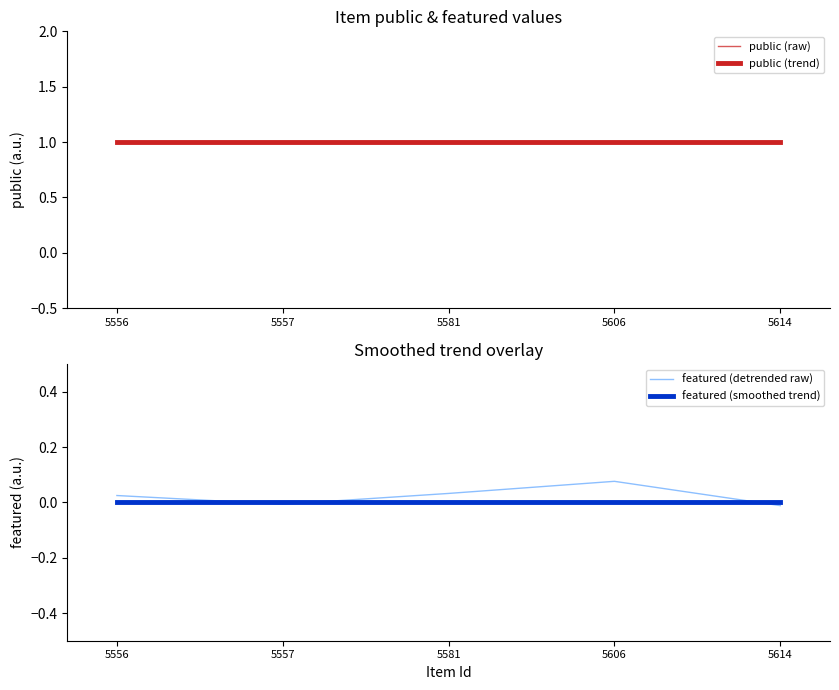

What is the maximum value shown in the chart?

1.0